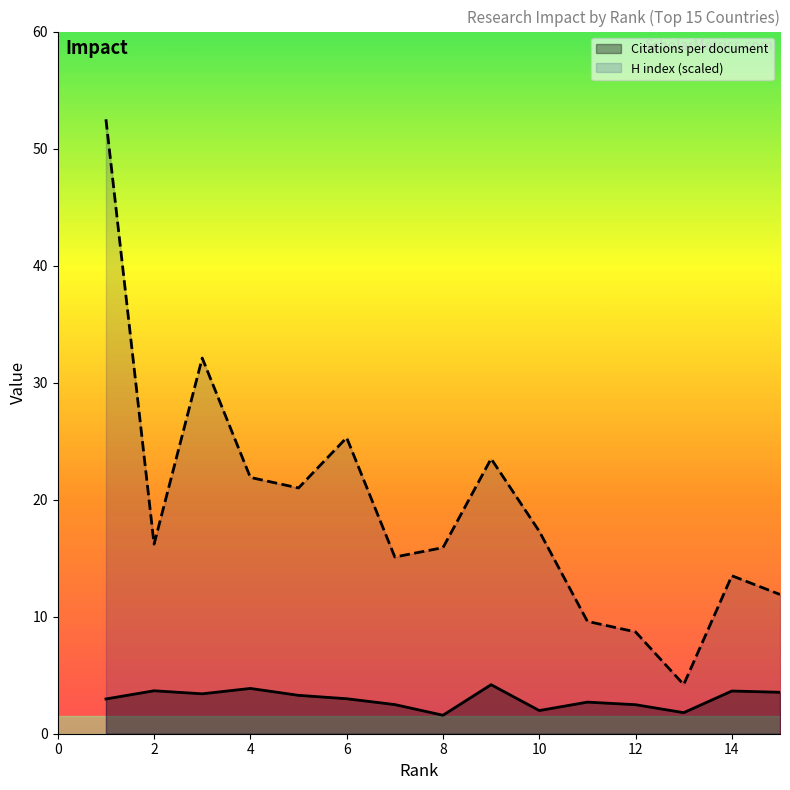

How many interior local peaks does the Citations per document series have?

5